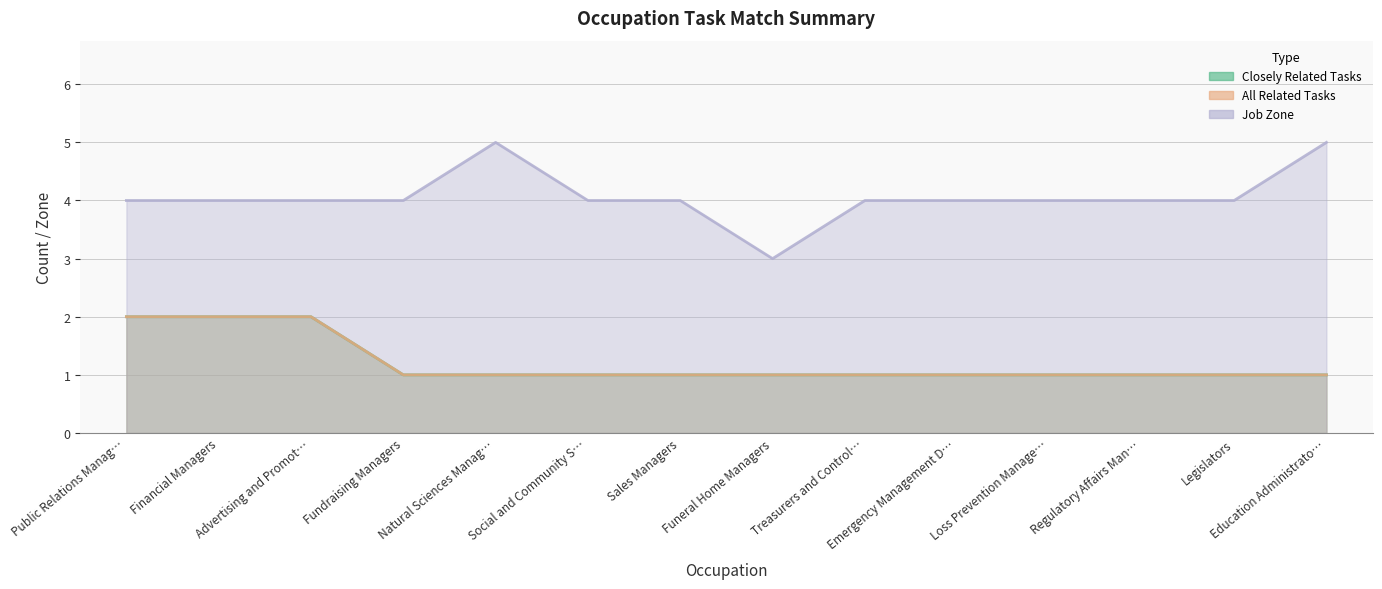

At which label does Closely Related Tasks reach its peak?

Public Relations Manag…